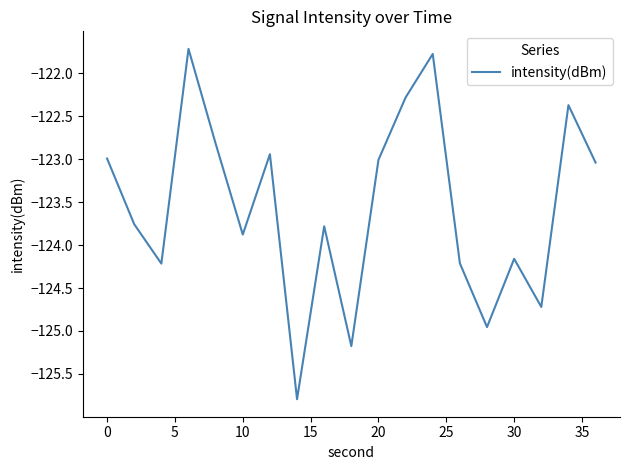

What is the difference between the maximum and minimum values?

4.1